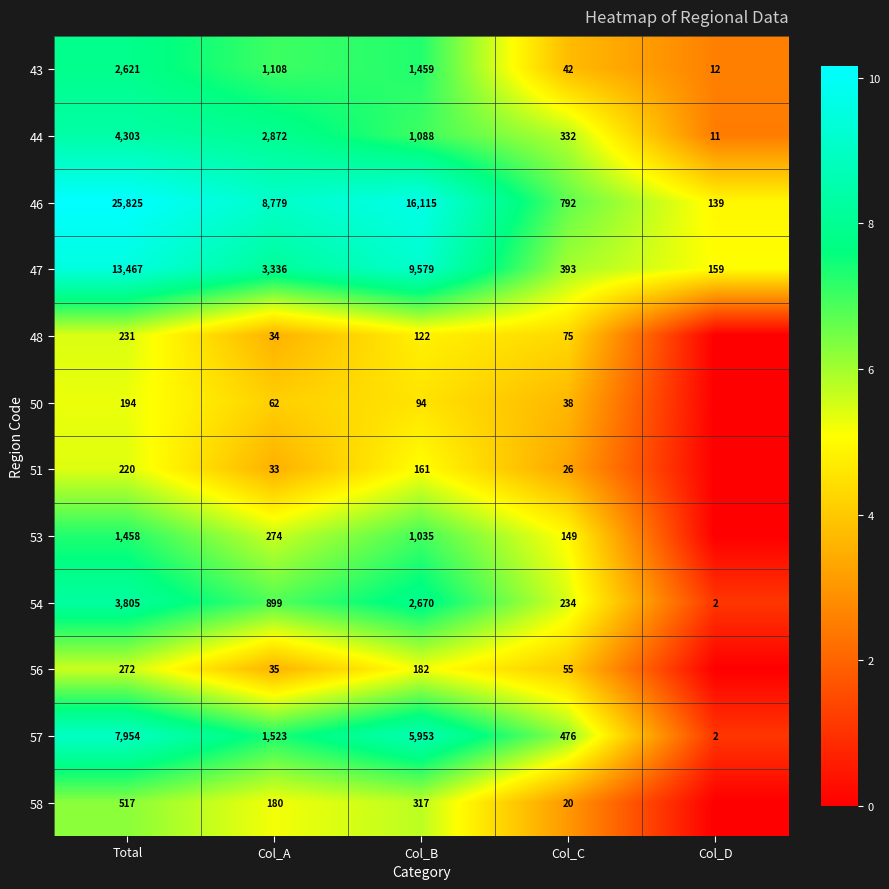

What is the difference between the maximum and second lowest values in the 47 series?

13074